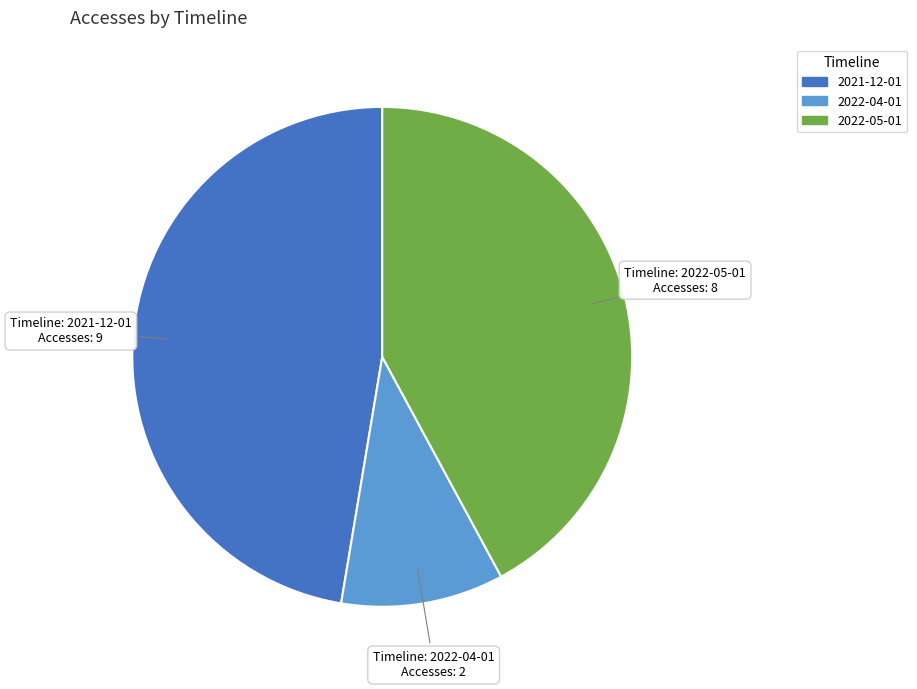

Is there a majority slice in this chart?

No